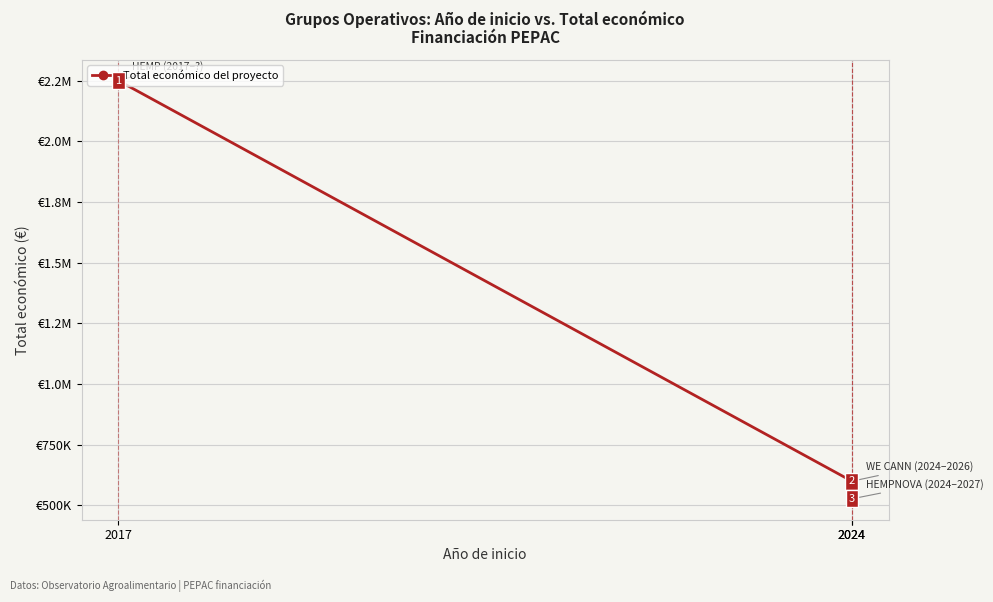

Which category has the lowest value across all series?

2024